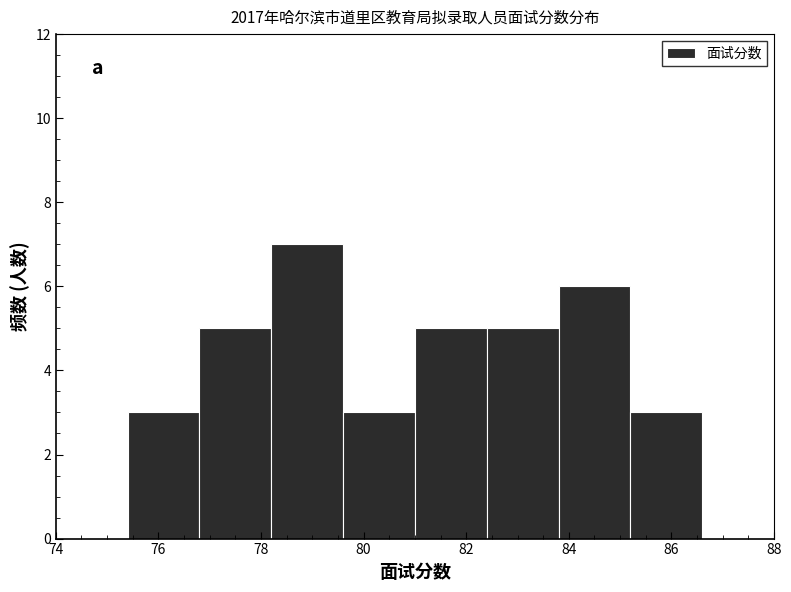

Reading left to right, list every bar in this chart as the range it spans on the x-axis followed by its height. The values are not printed on the chart, so give them approximately, as read against the axis.

74.0 to 75.4: 0
75.4 to 76.8: 3
76.8 to 78.2: 5
78.2 to 79.6: 7
79.6 to 81.0: 3
81.0 to 82.4: 5
82.4 to 83.8: 5
83.8 to 85.2: 6
85.2 to 86.6: 3
86.6 to 88.0: 0